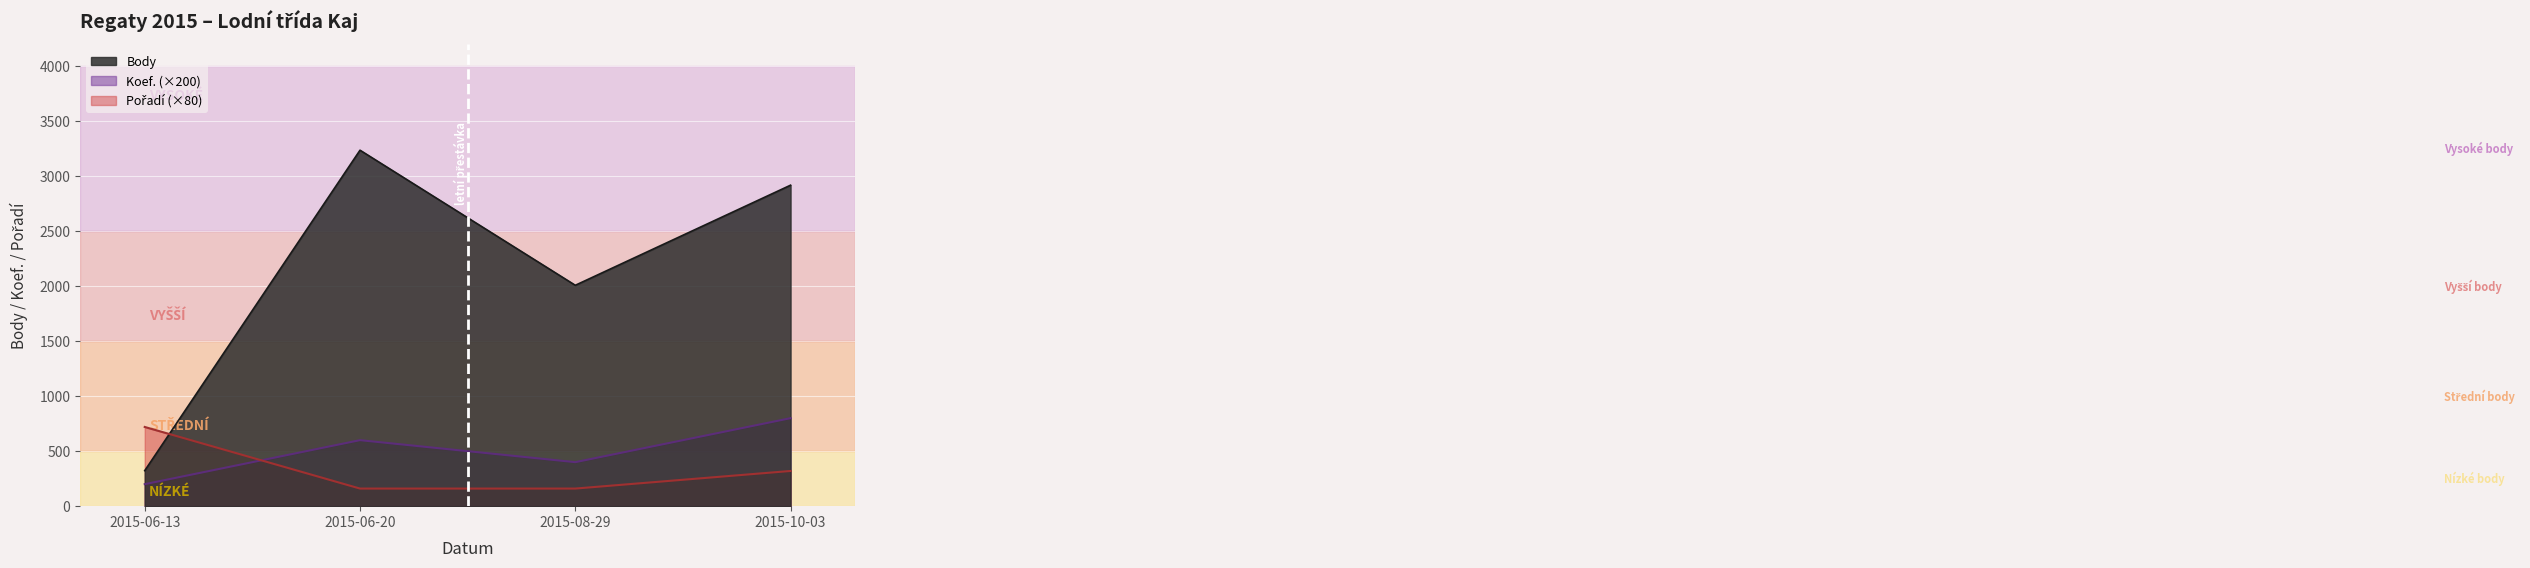

What value does the Koef. series have at 2015-10-03?

800